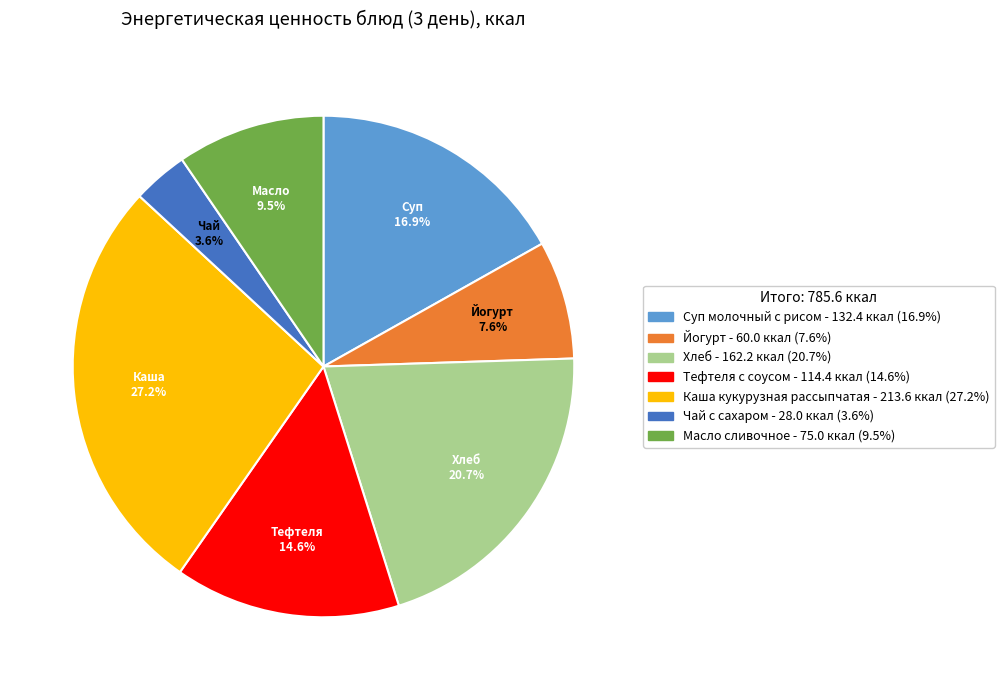

Is it true that Каша кукурузная рассыпчатая is 37% of the pie?

False